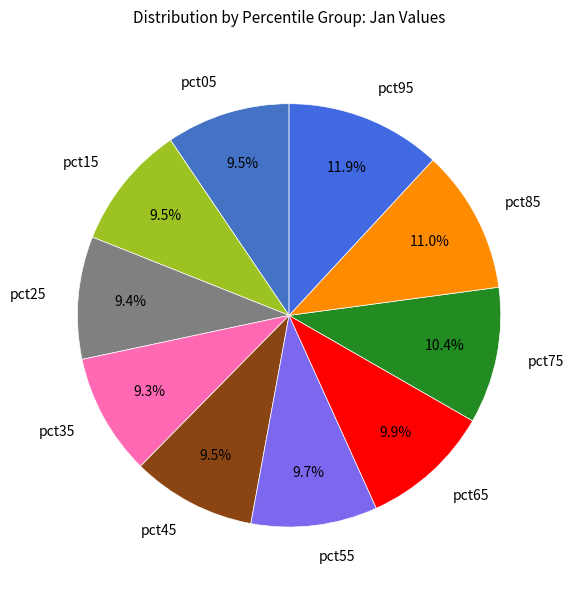

Approximately how many times larger is the value at pct25 compared to pct95?

0.8